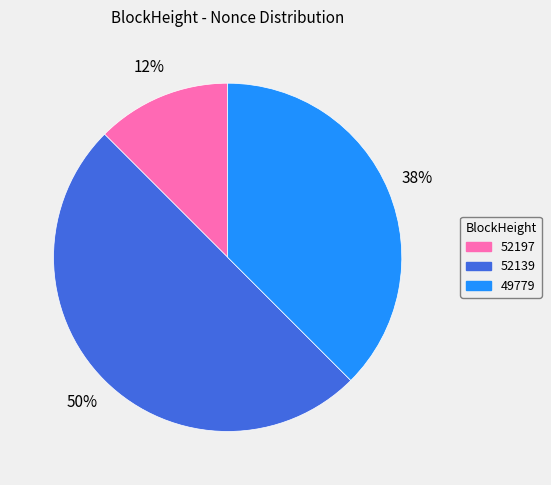

To the nearest percent, what is the average slice percentage?

33%